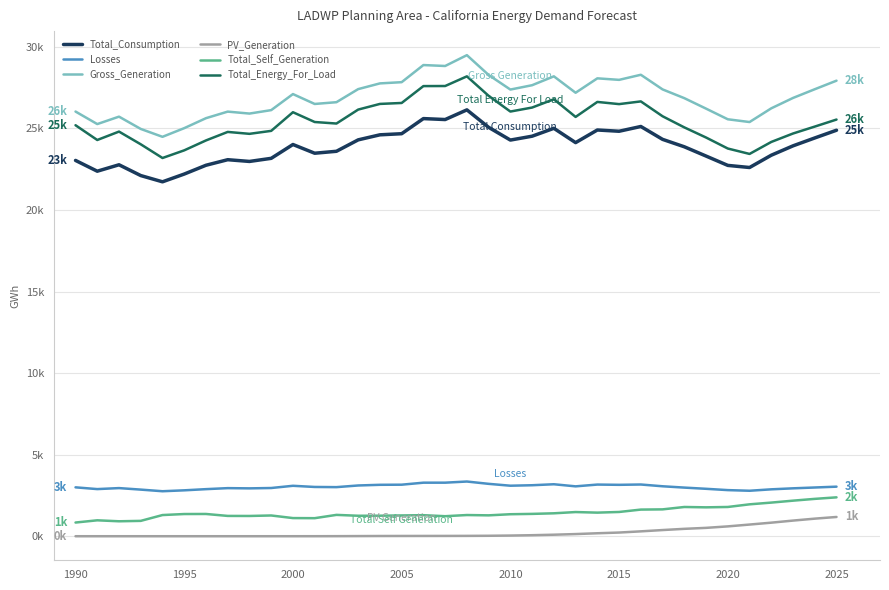

What are all the series names shown in the legend?

Total_Consumption, Losses, Gross_Generation, PV_Generation, Total_Self_Generation, Total_Energy_For_Load